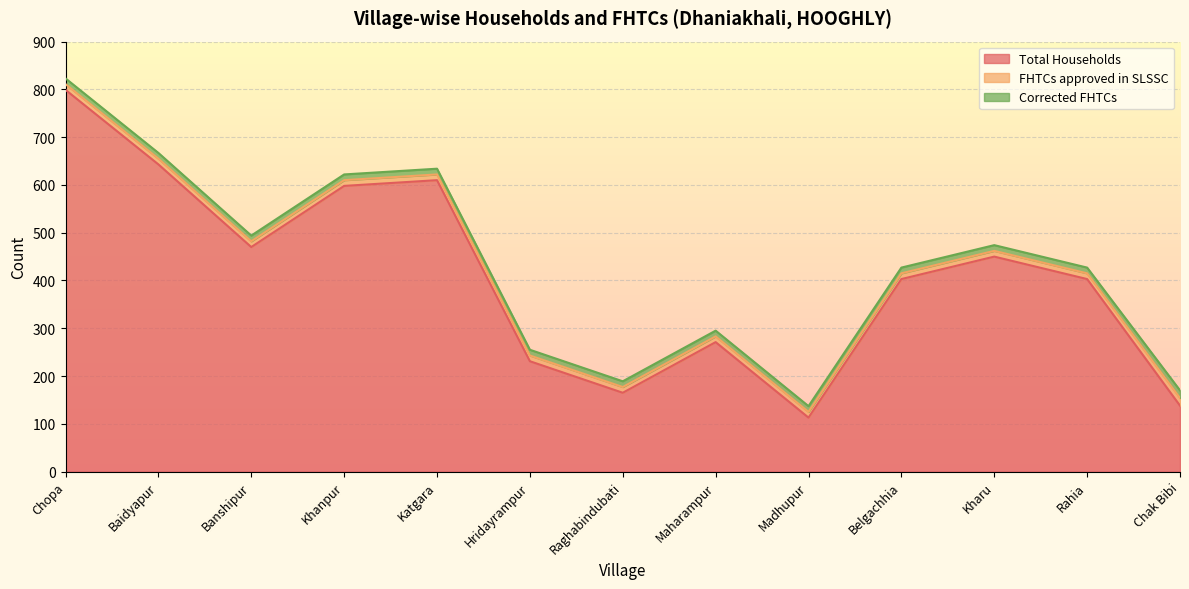

What is the difference between the Total Households values at Baidyapur and Chopa?

156